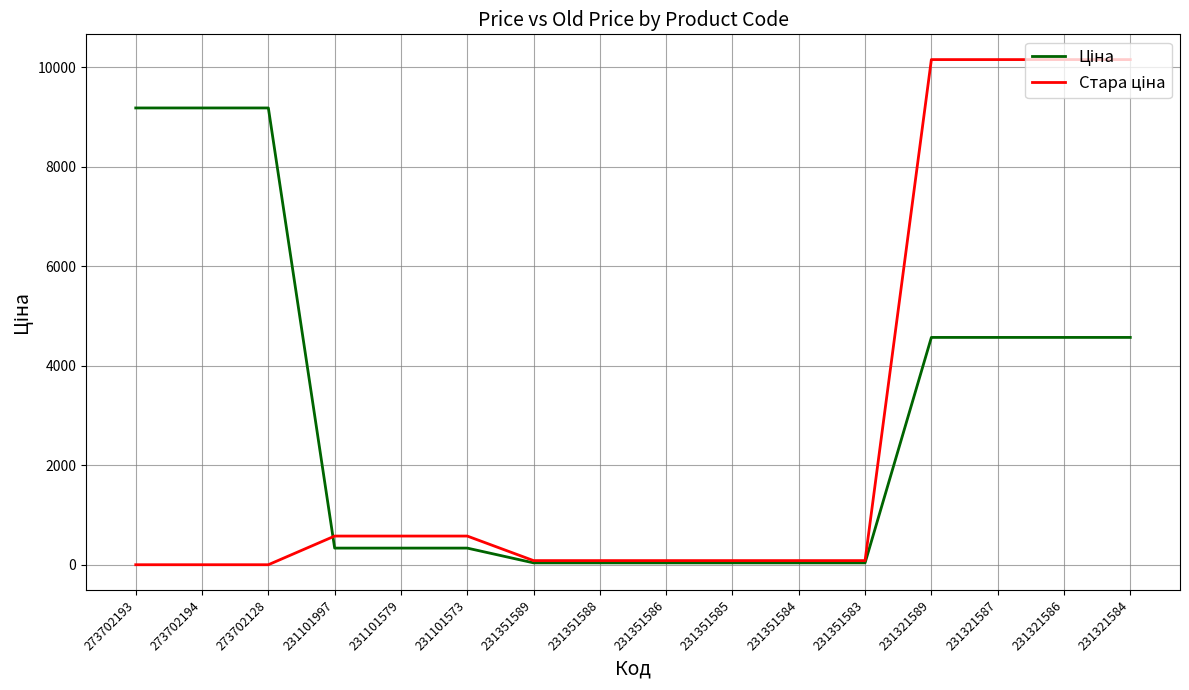

What is the maximum value shown in the chart?

10158.6